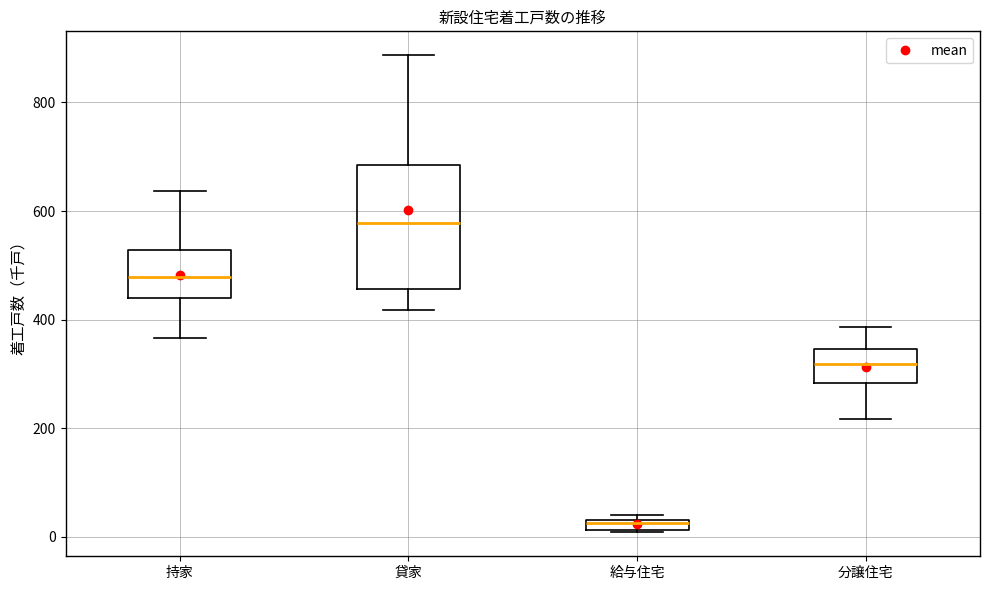

Which box's median line is the highest?

貸家